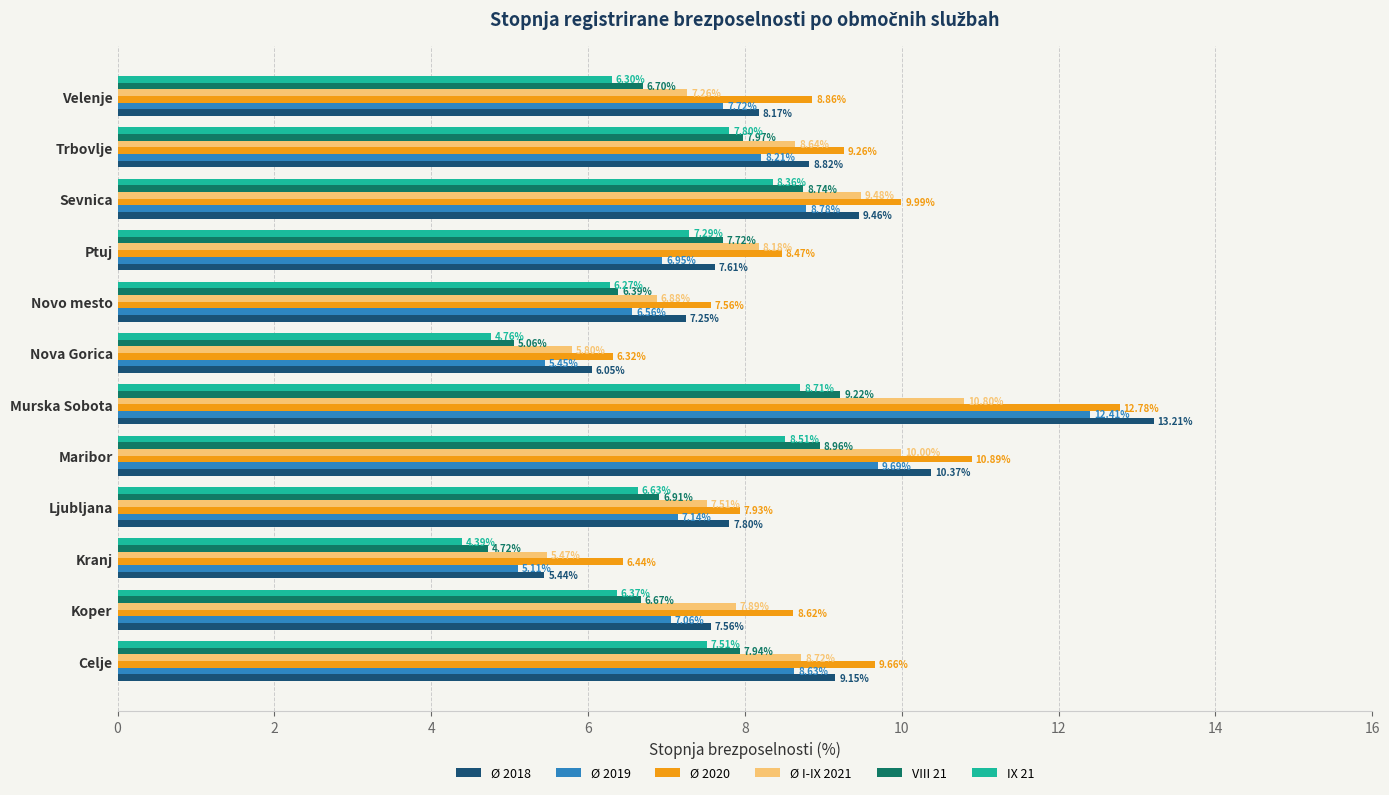

Which series has the largest range (max minus min)?

Ø 2018